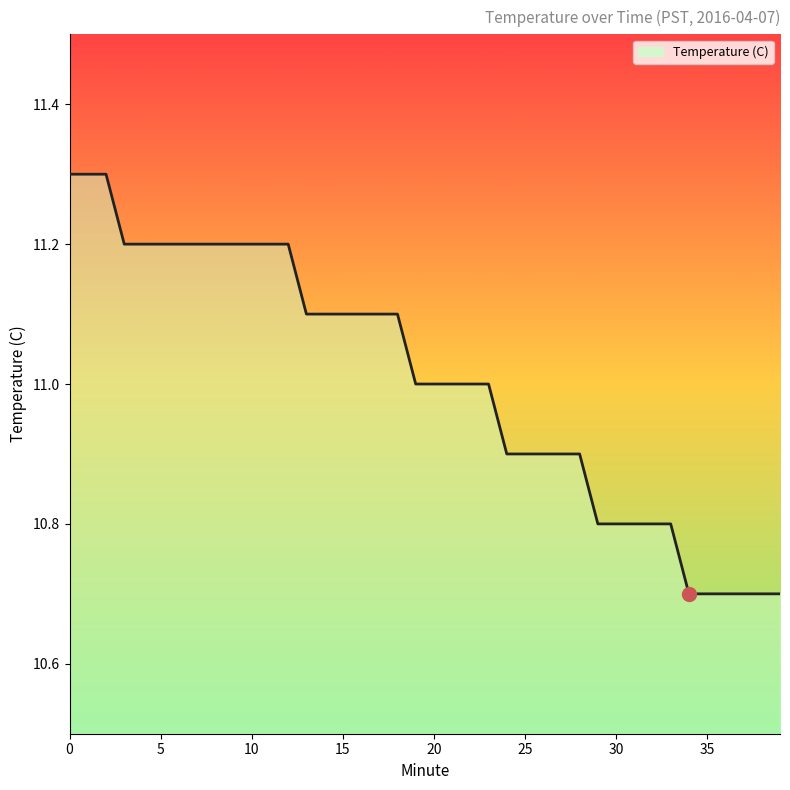

What is the greatest value displayed?

11.3